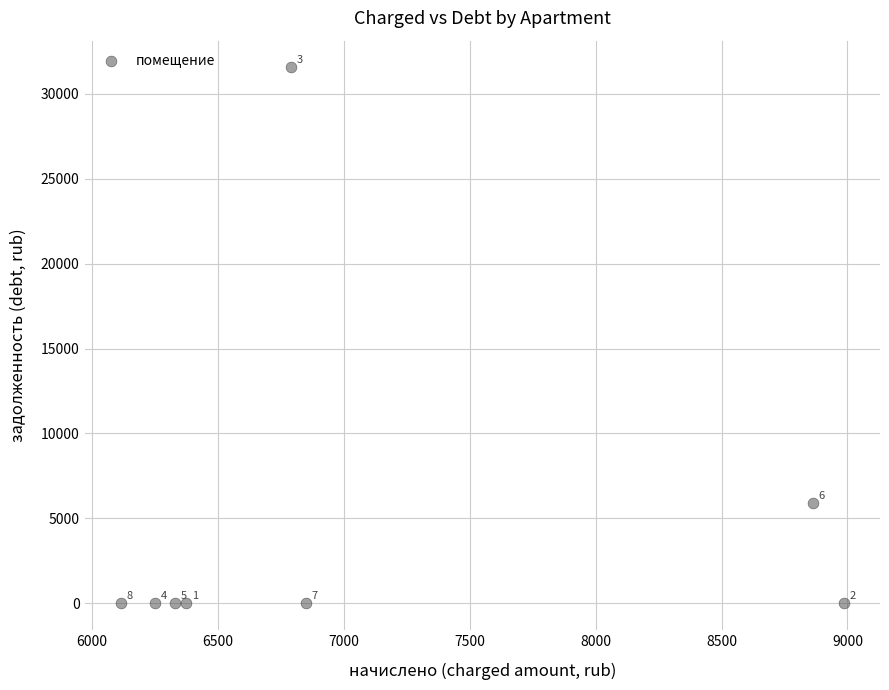

What Y value in the scatter plot is closest to 15774?

5908.3